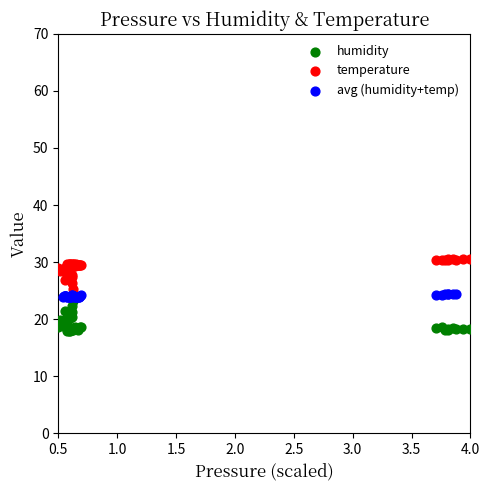

Which series contains the highest Y value?

temperature